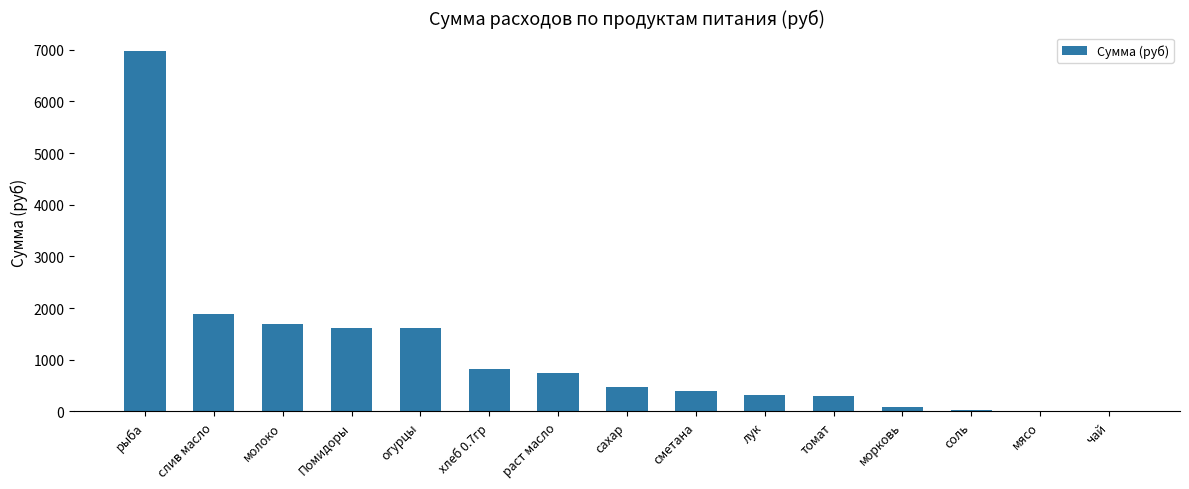

True or false: the data shows 322.2 at лук.

True